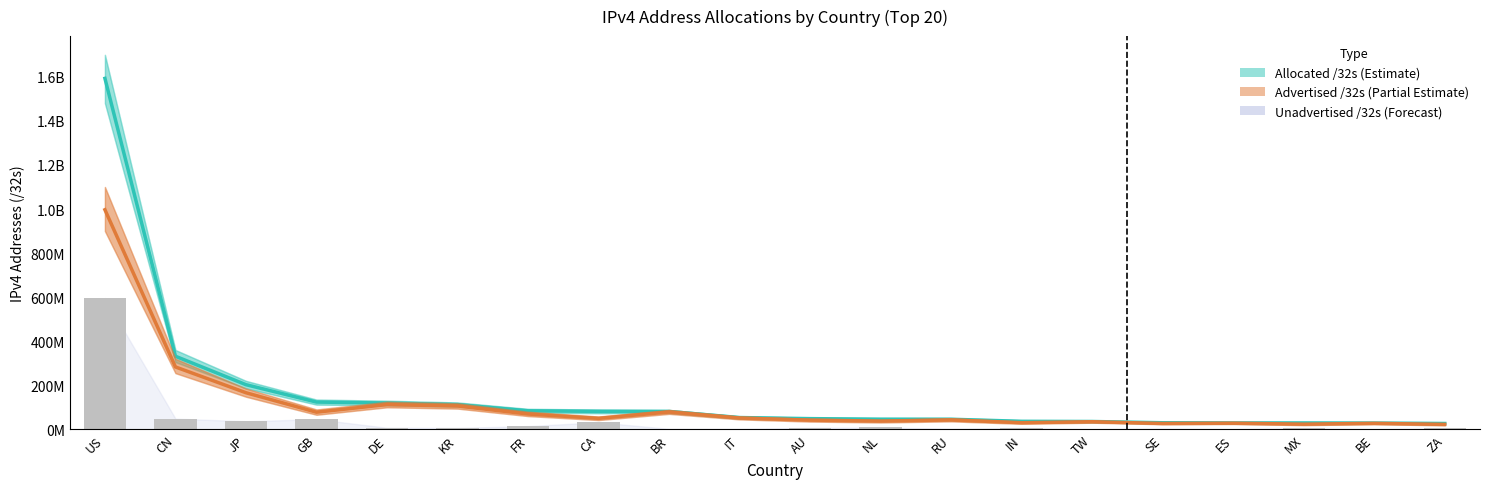

Which series has the largest total across all categories?

Allocated /32s (Estimate)